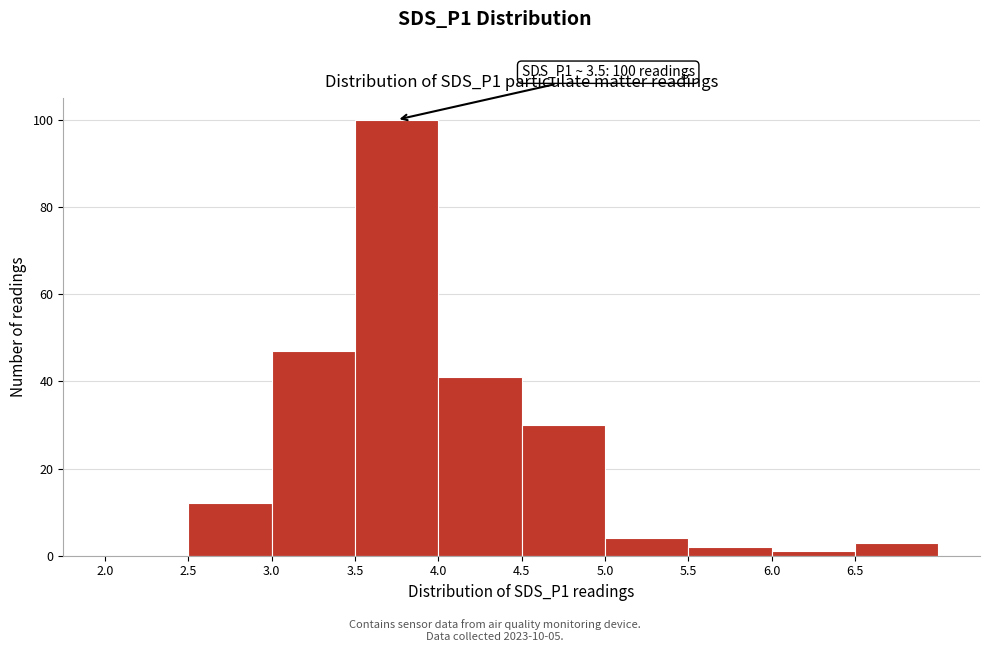

Over which range of the x-axis is the bar tallest?

3.5 to 4.0